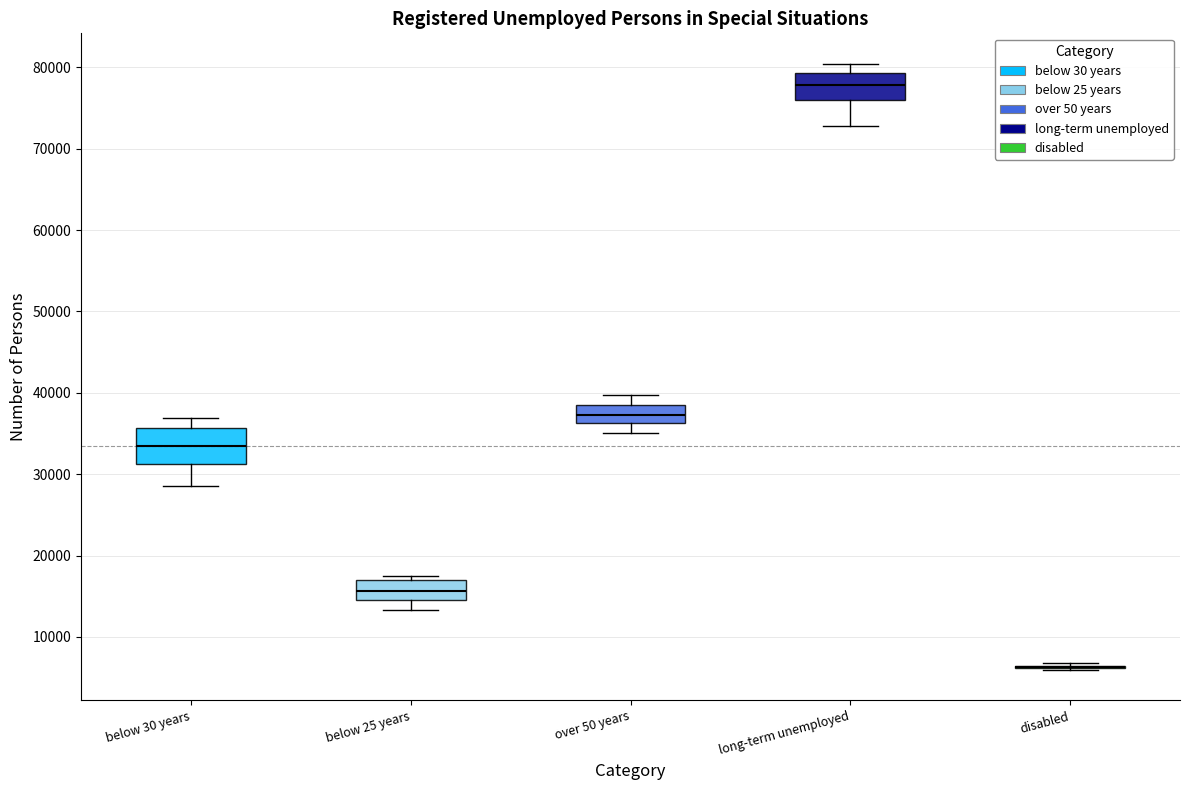

Reading left to right, transcribe this box plot: for each box, give where its median line is, the range the box spans, and where its two whiskers end, as read against the y-axis. The values are not printed on the chart, so give them approximately, as read against the axis.

below 30 years: median 33000, box 31000 to 36000, whiskers 29000 to 37000
below 25 years: median 16000, box 14000 to 17000, whiskers 13000 to 17000 (just above the box's upper edge)
over 50 years: median 37000, box 36000 to 39000, whiskers 35000 to 40000
long-term unemployed: median 78000, box 76000 to 79000, whiskers 73000 to 80000
disabled: box collapsed to a line at 6000, whiskers 6000 to 7000